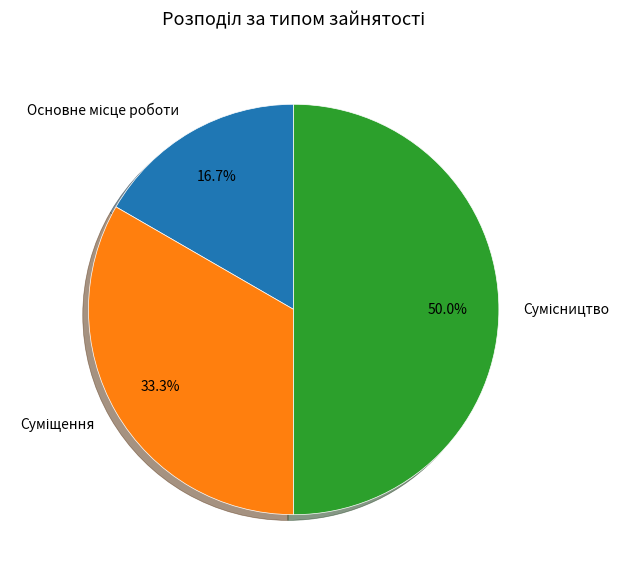

How many slices are in this pie chart?

3